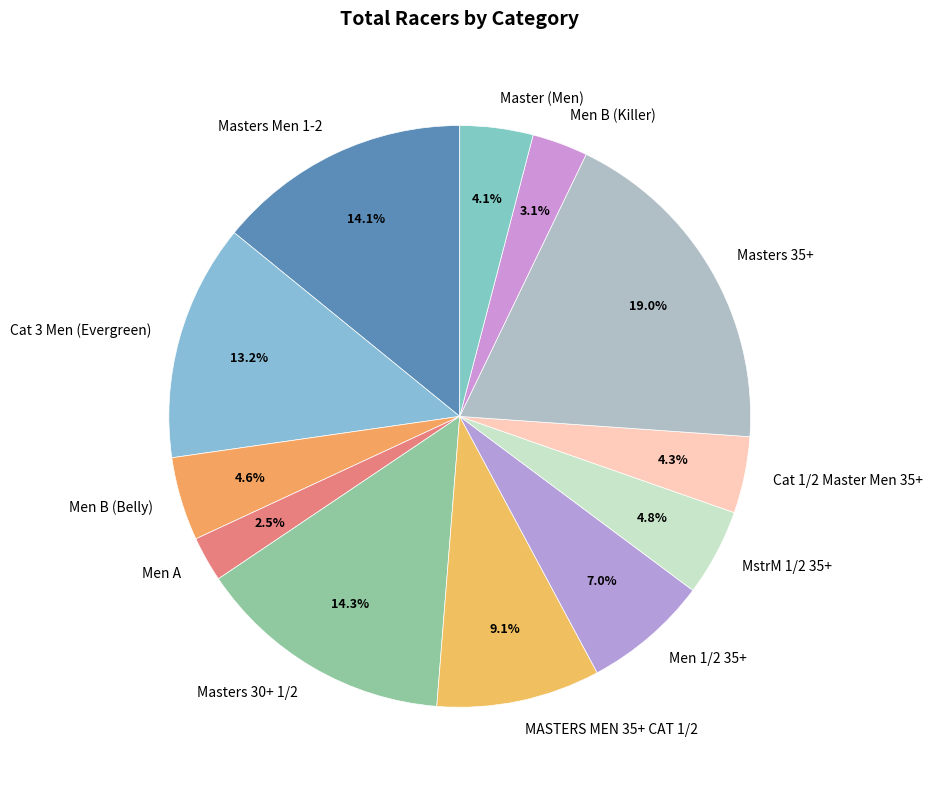

The MASTERS MEN 35+ CAT 1/2 slice represents 9% of the pie. True or false?

True